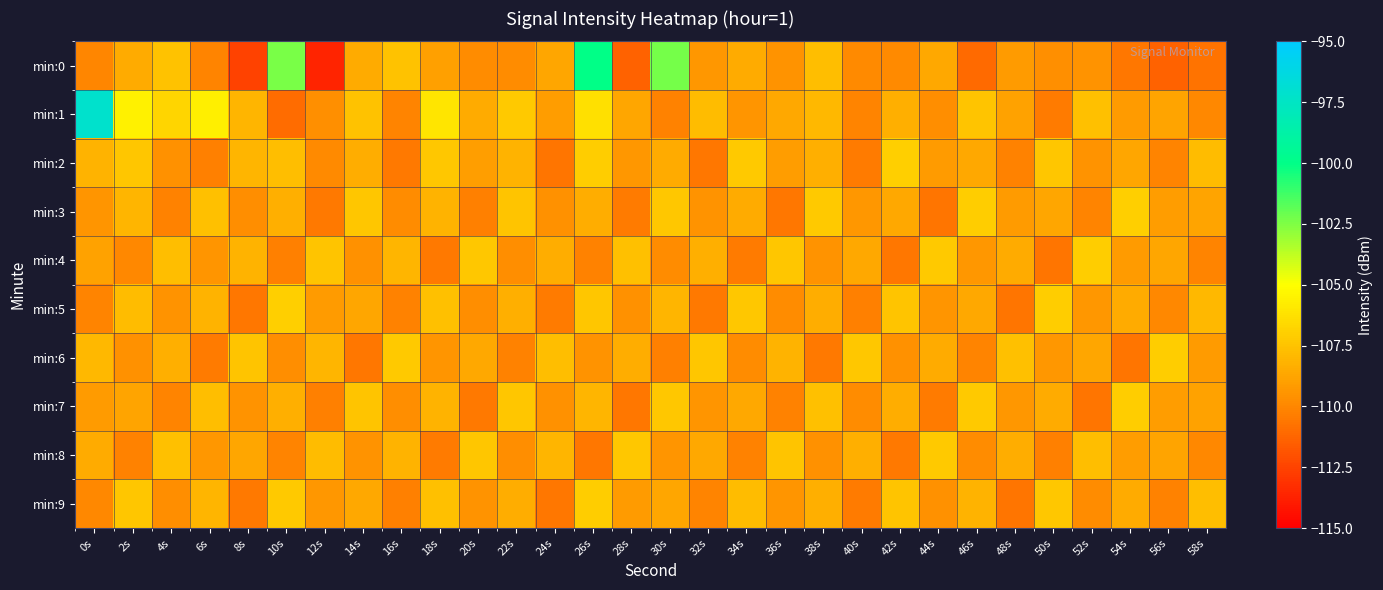

How many series are shown in this chart?

10